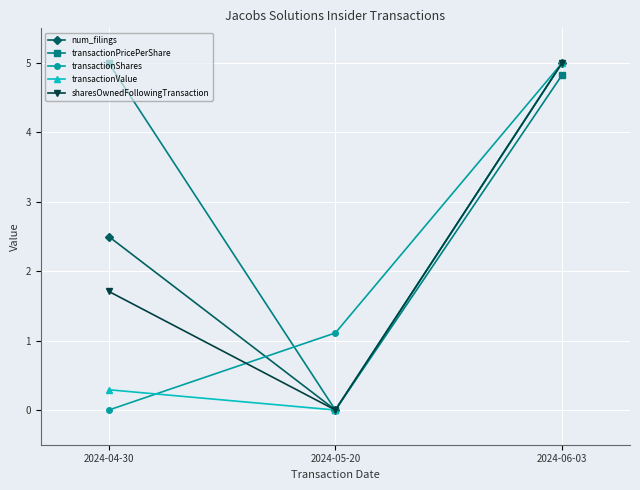

What position from the right is 2024-06-03?

1